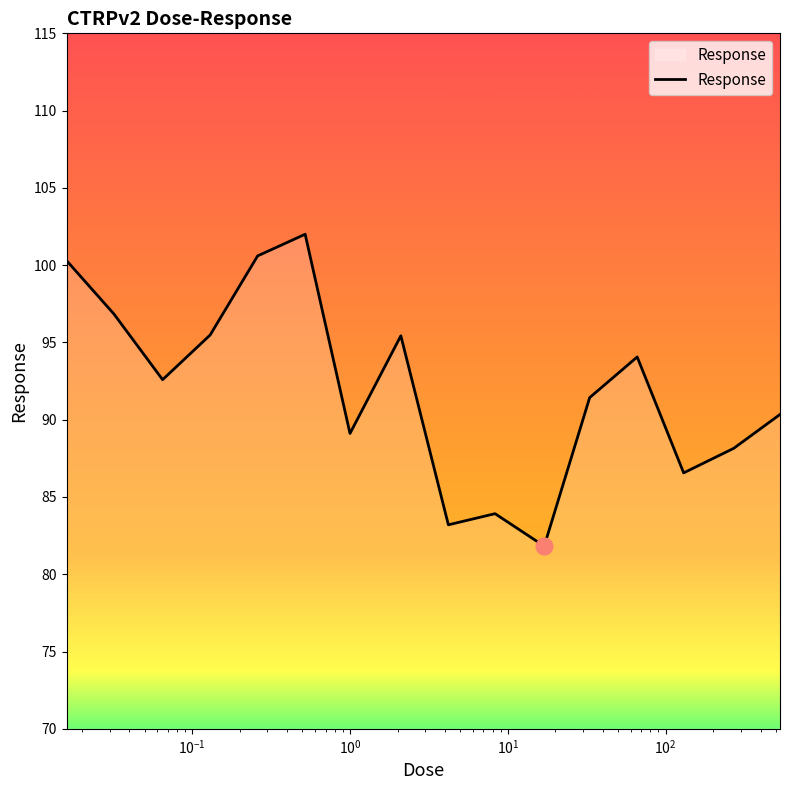

What is the smallest value displayed?

81.8